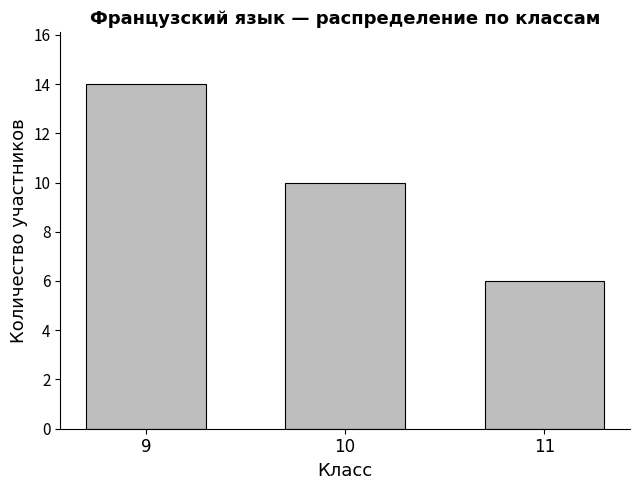

Rank the categories by value from highest to lowest.

9, 10, 11